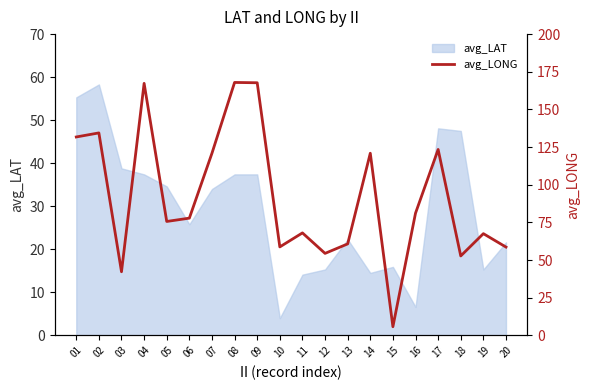

At which label is the value closest to 86?

16